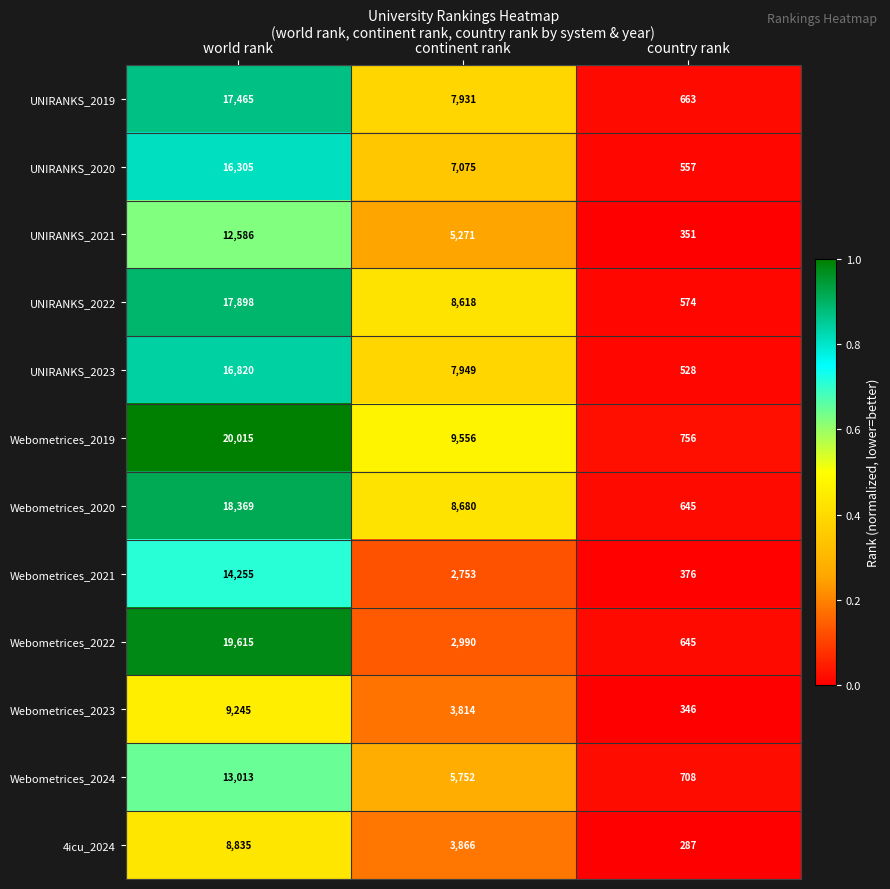

Rank the series at continent rank from lowest to highest value.

Webometrices_2021, Webometrices_2022, Webometrices_2023, 4icu_2024, UNIRANKS_2021, Webometrices_2024, UNIRANKS_2020, UNIRANKS_2019, UNIRANKS_2023, UNIRANKS_2022, Webometrices_2020, Webometrices_2019